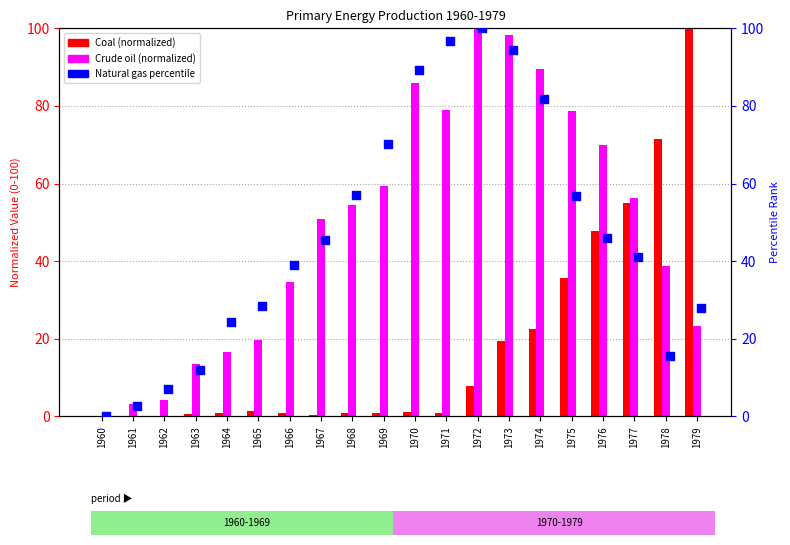

Is the value of Coal (normalized) at 1973 greater than the value of Crude oil (normalized) at 1973?

No